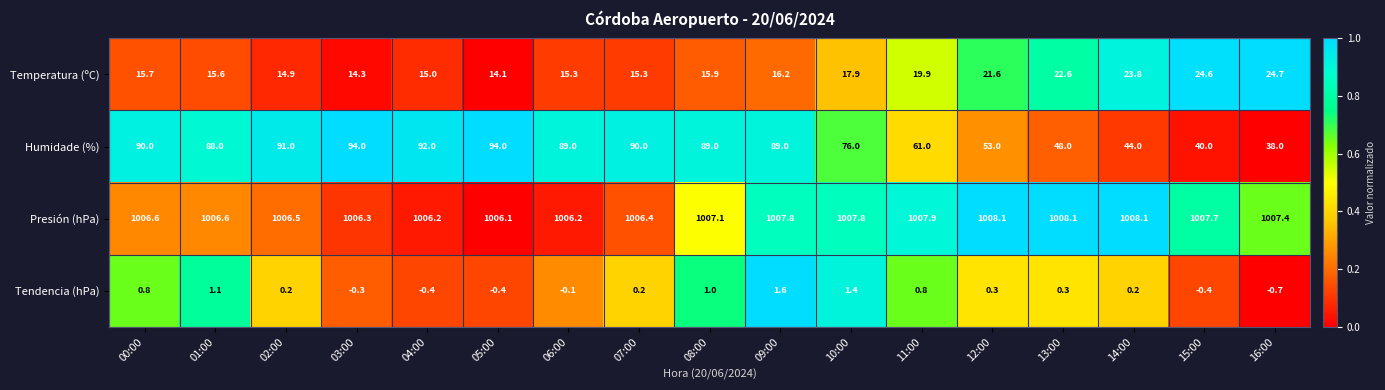

Is it true that Tendencia (hPa) equals 0.2 at 07:00?

True